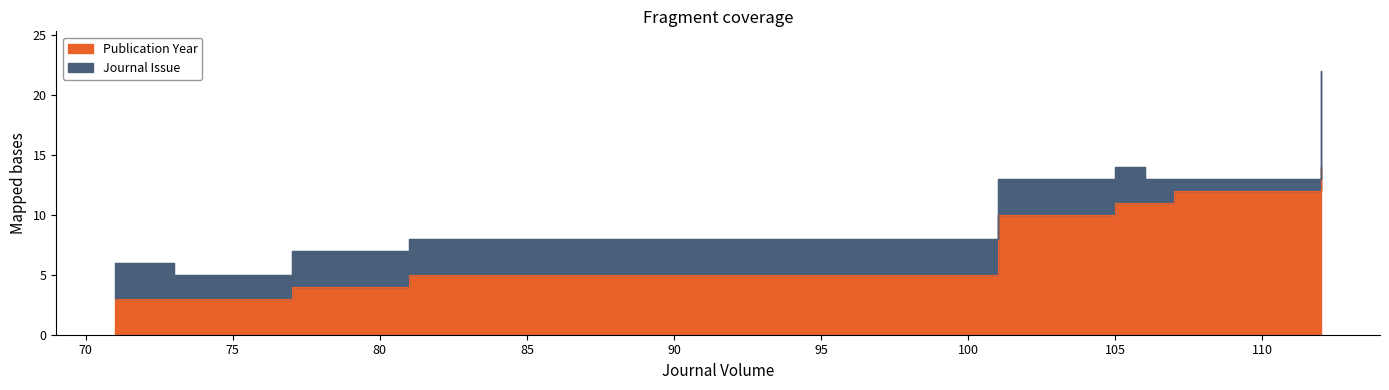

Does the chart display data point markers on the line(s)?

No